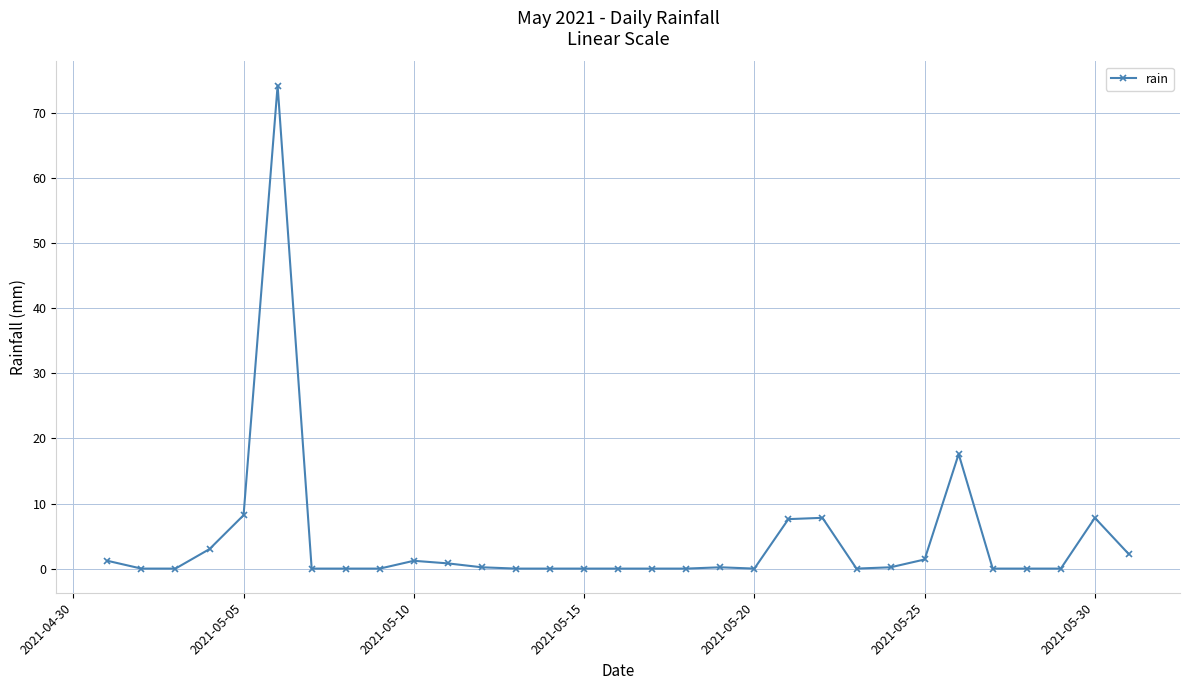

What is the value of the 22nd point from the left?

7.8